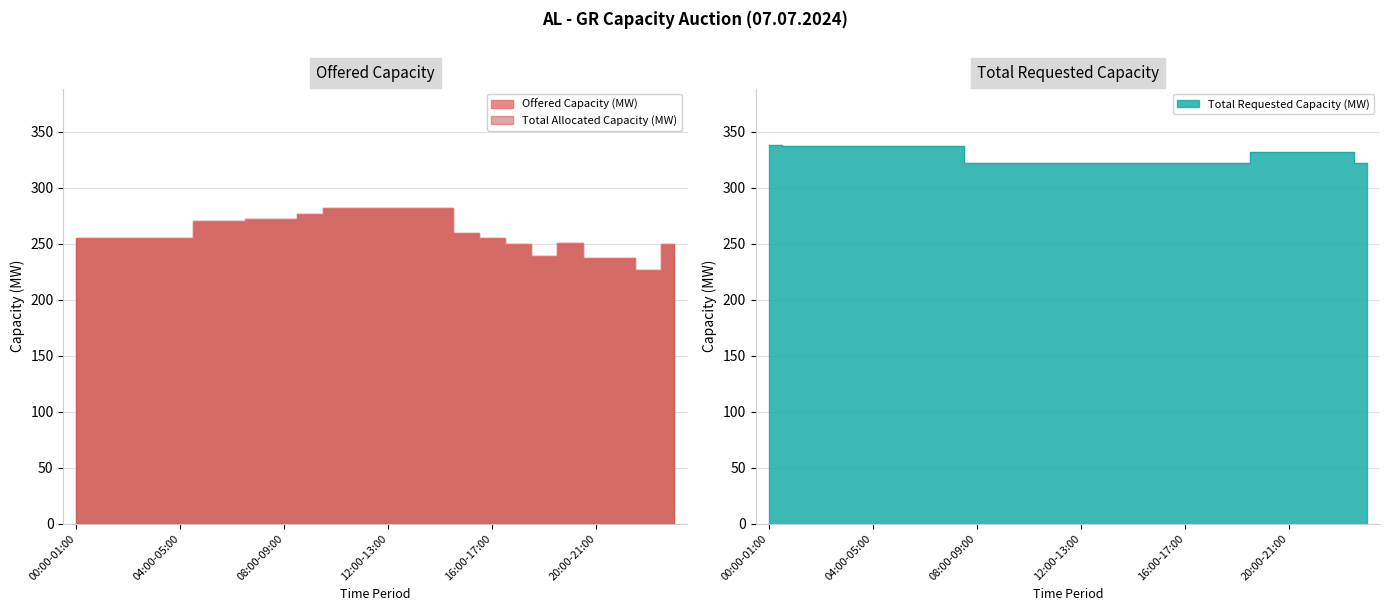

What is the sum of the Offered Capacity (MW) values at 17:00-18:00 and 19:00-20:00?

501